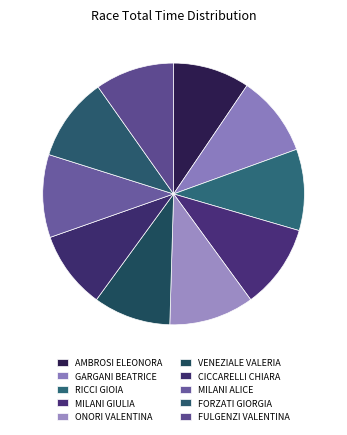

To the nearest percent, what is the average slice percentage?

10%